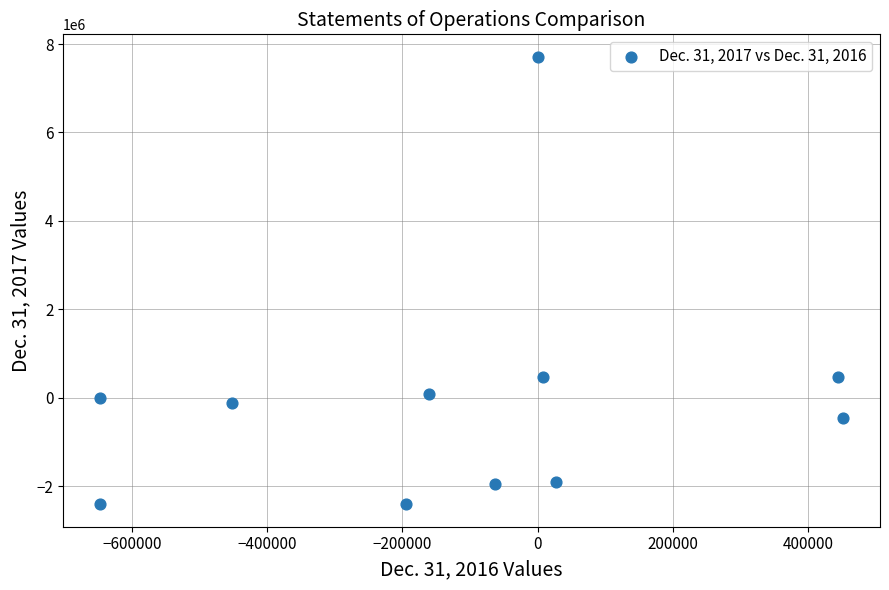

What is the average Y value?

-47567.1